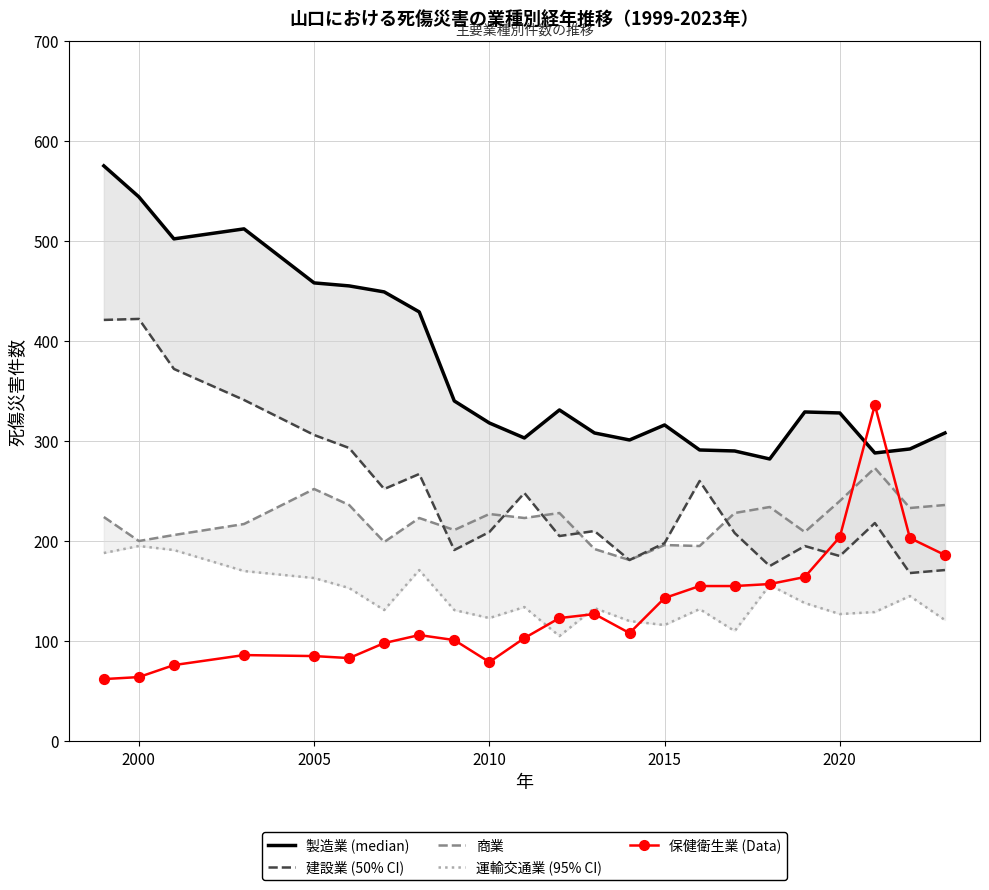

Which series has the largest total across all categories?

製造業